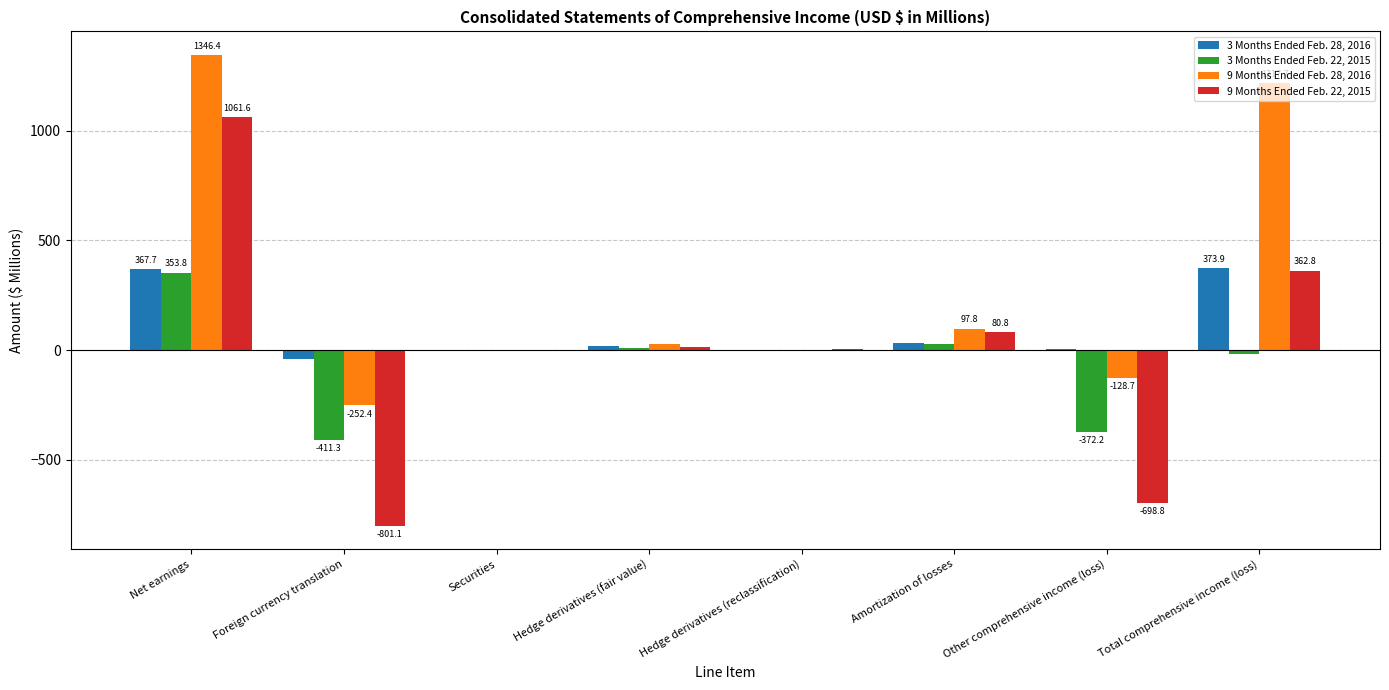

The value of 9 Months Ended Feb. 28, 2016 at Foreign currency translation is -67.4. True or false?

False